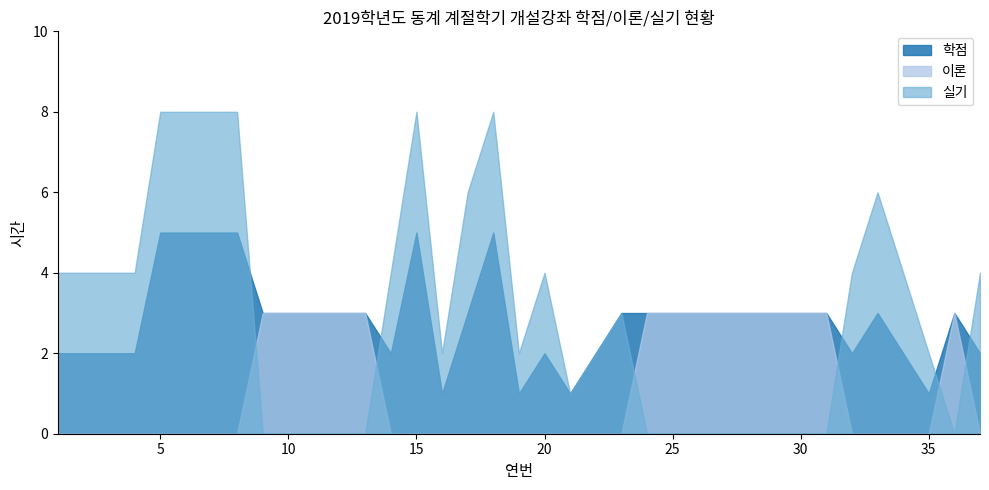

True or false: 실기 has more than 2 interior local peaks.

True